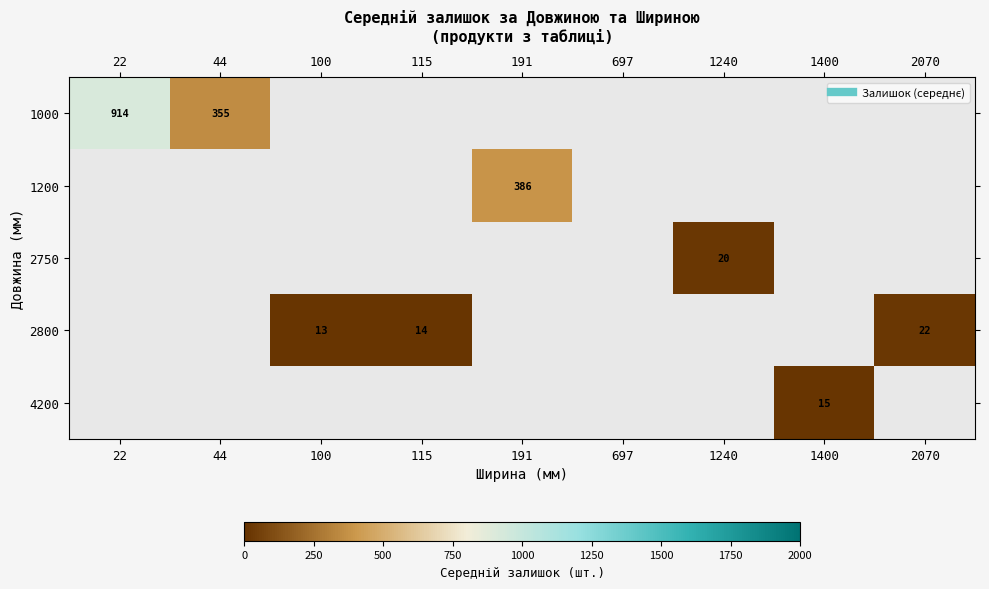

List the labels in order of 1000 value, largest first.

22, 44, 100, 115, 191, 697, 1240, 1400, 2070